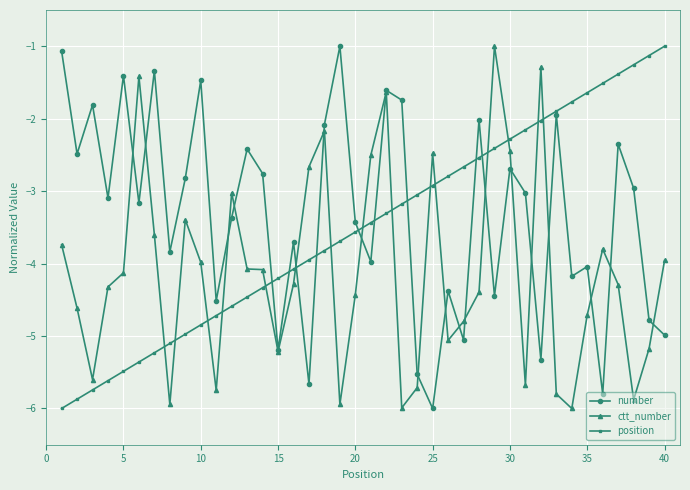

What is the maximum value shown in the chart?

-1.0